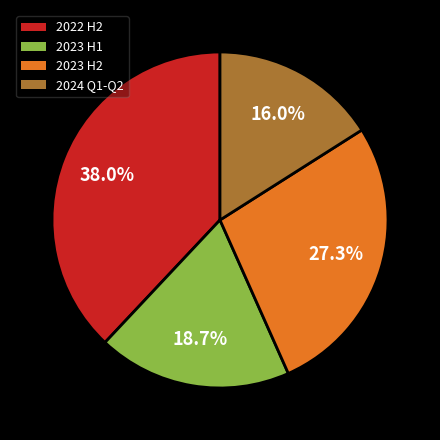

How many segments does this pie chart have?

4